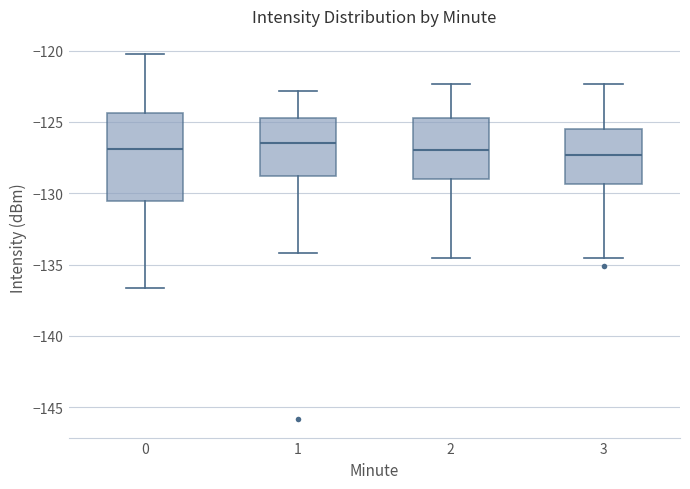

Which box is the tallest, from its lower edge to its upper edge?

0